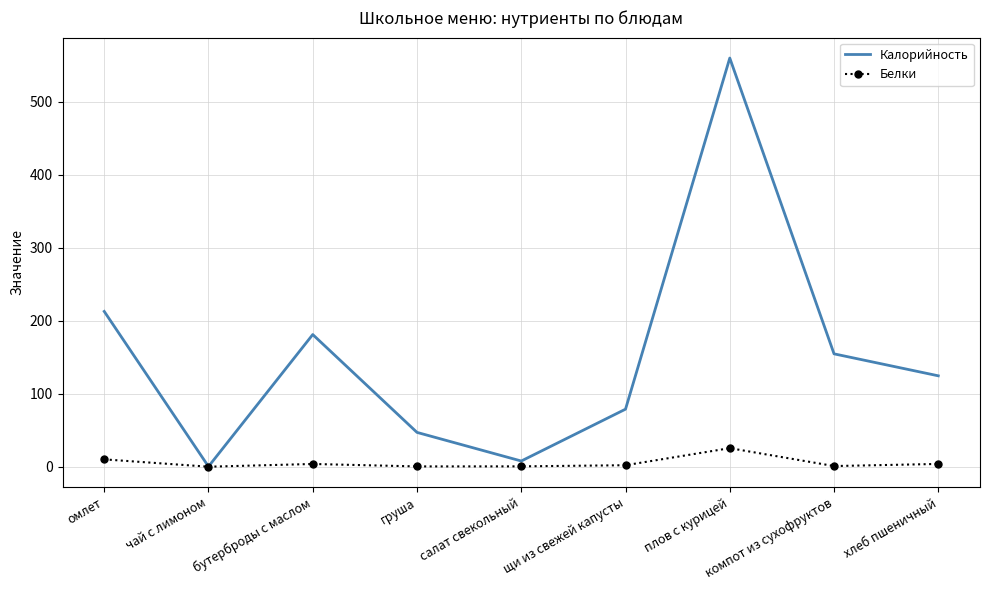

The value of Калорийность at хлеб пшеничный is 80.7. True or false?

False